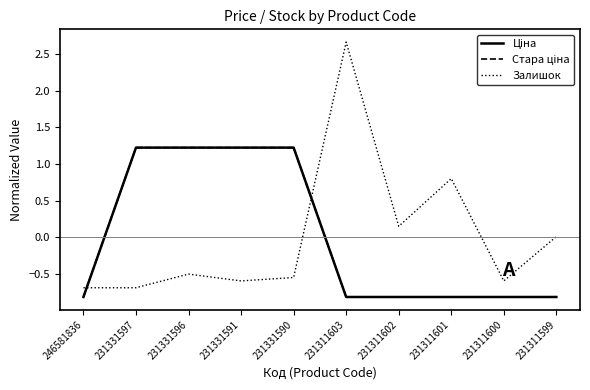

What is the smallest value displayed?

-0.8